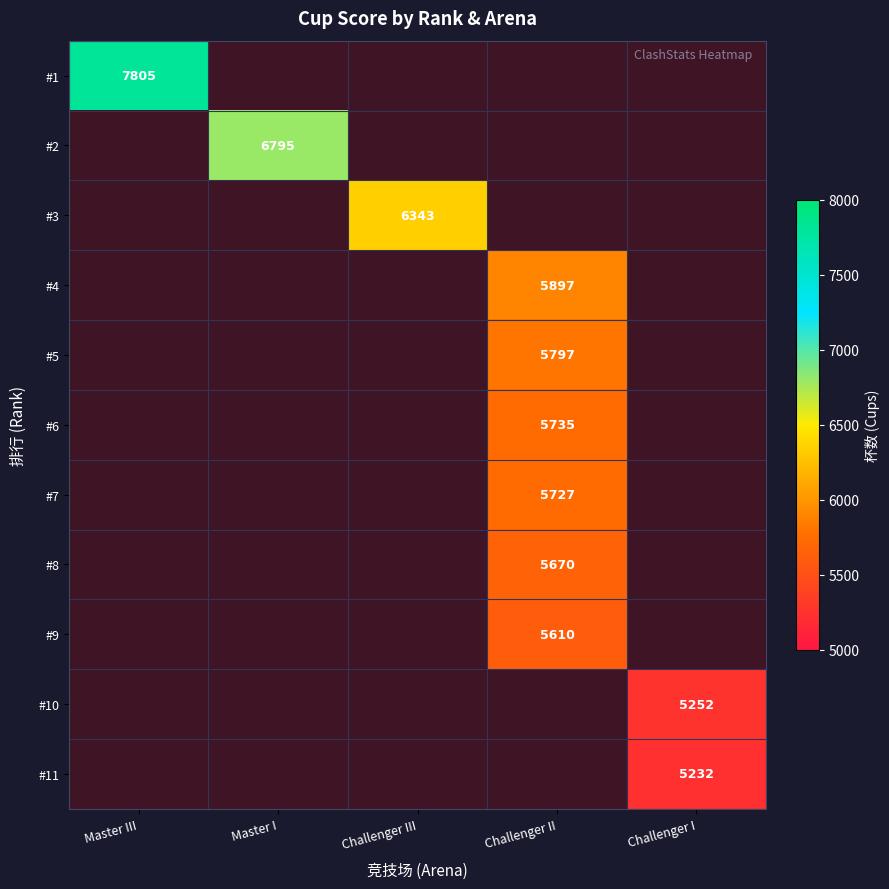

List the labels in order of #11 value, smallest first.

Master III, Master I, Challenger III, Challenger II, Challenger I